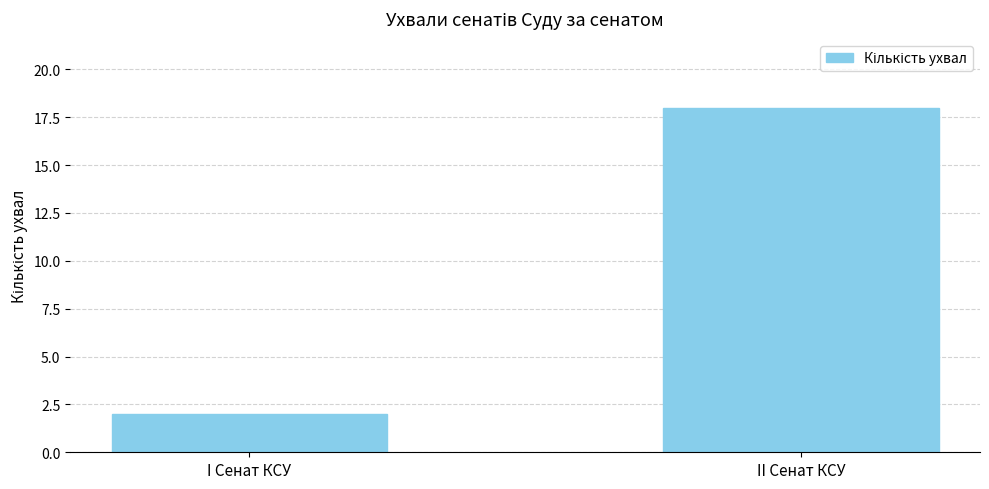

Count the number of data series in this chart.

1